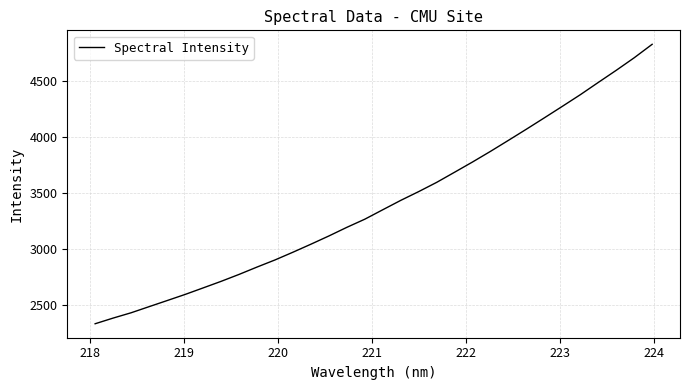

What is the minimum value shown in the chart?

2332.8